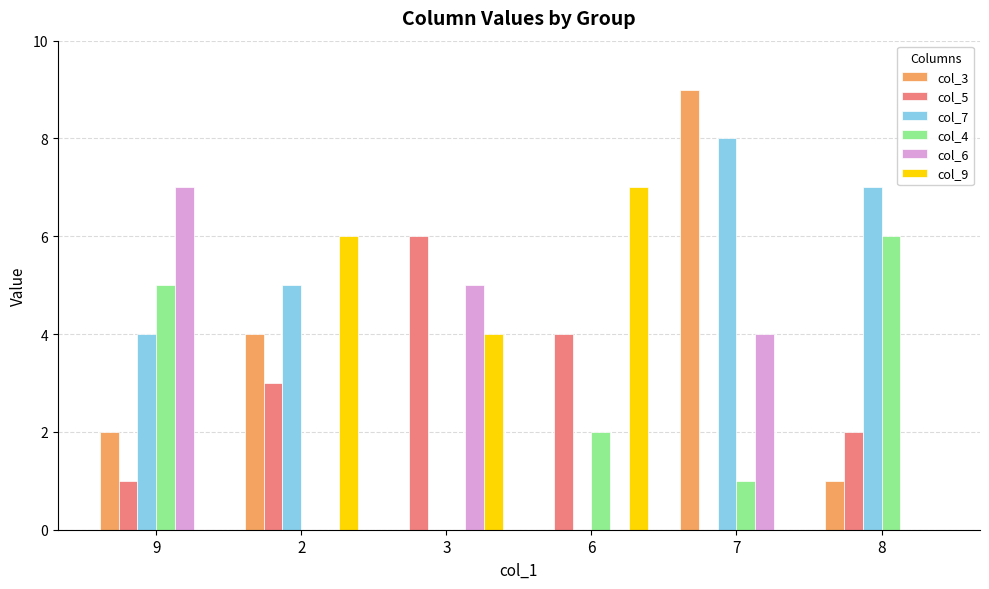

What is the maximum value shown in the chart?

9